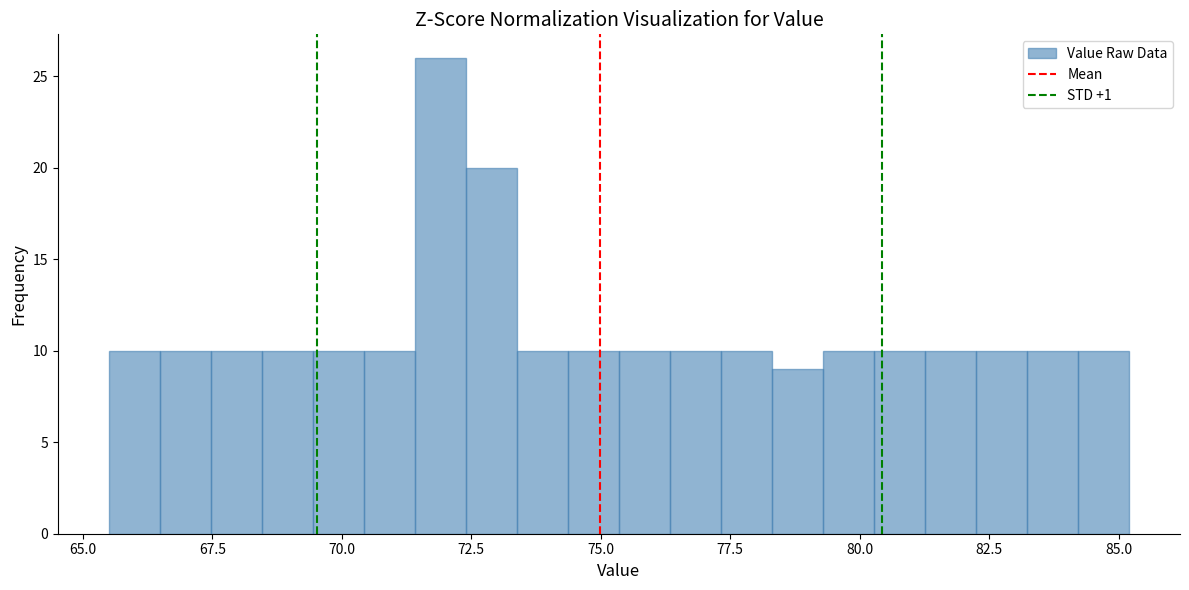

Around what value on the x-axis is the tallest bar? Give the approximate position of its centre, as read against the axis.

72.0